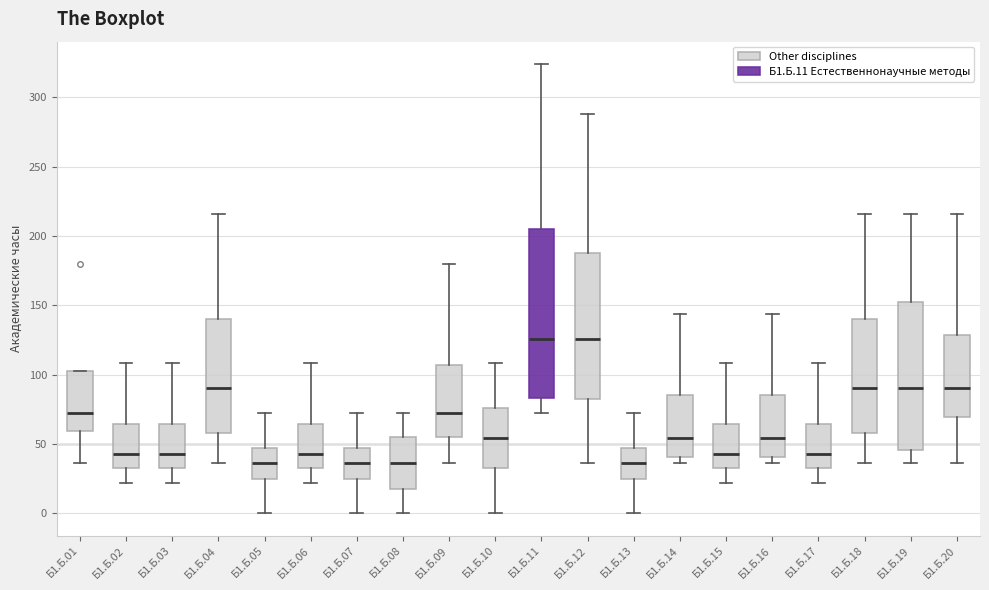

Which box is the tallest, from its lower edge to its upper edge?

Б1.Б.11